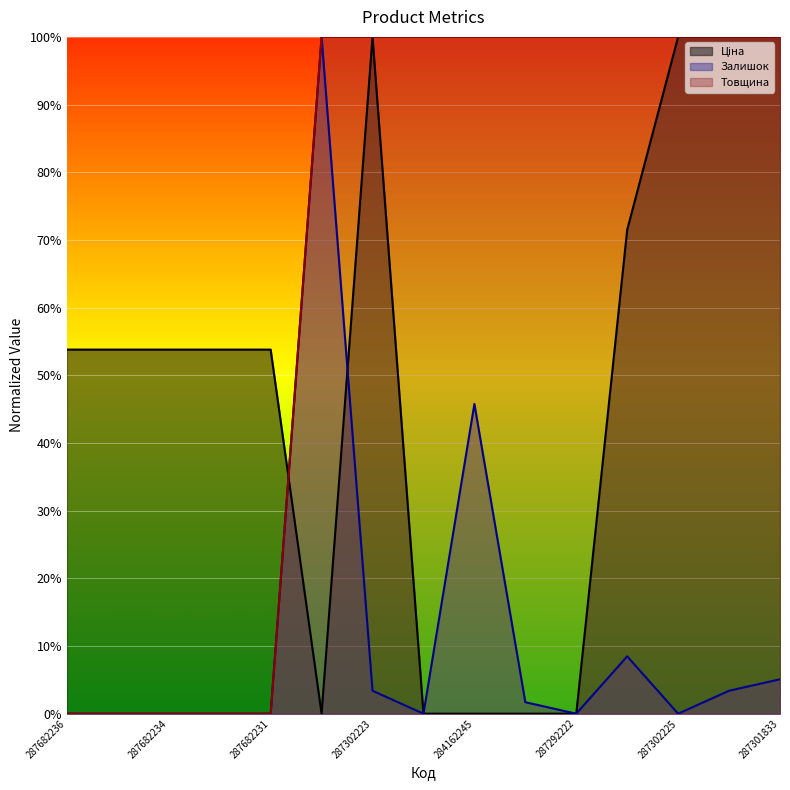

How many values in the Залишок (line) series exceed 0?

7